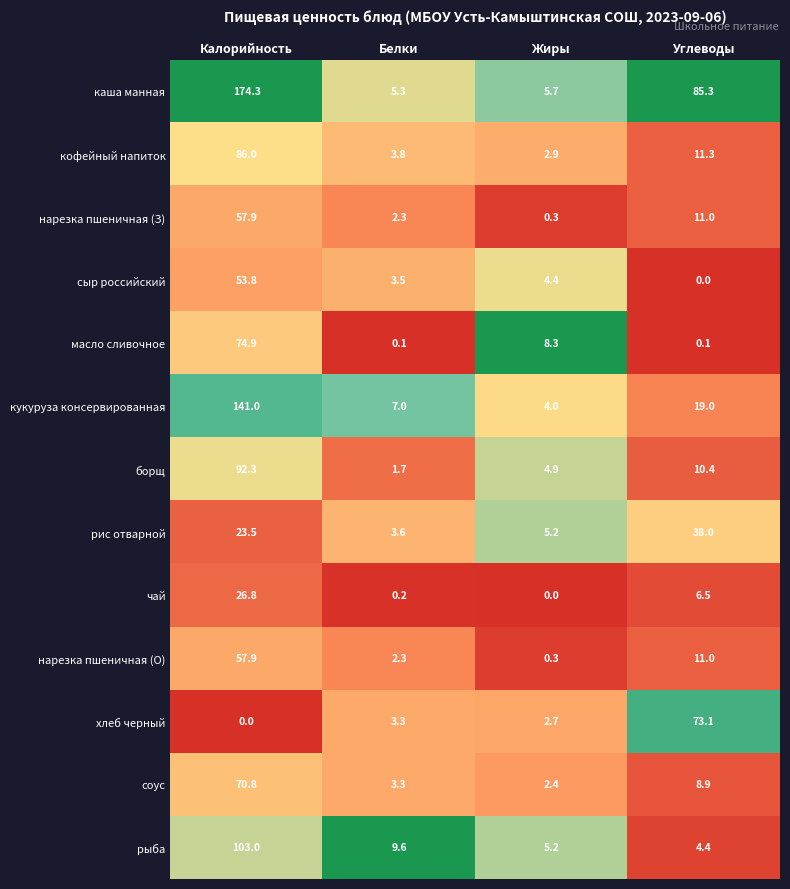

Count the number of data series in this chart.

13